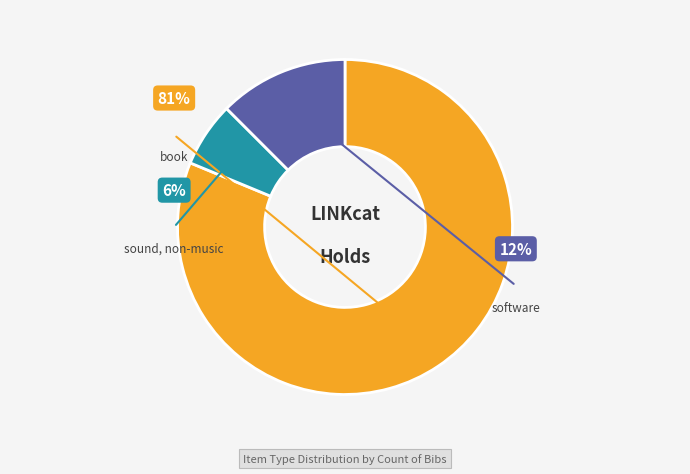

Which slice is the largest?

book